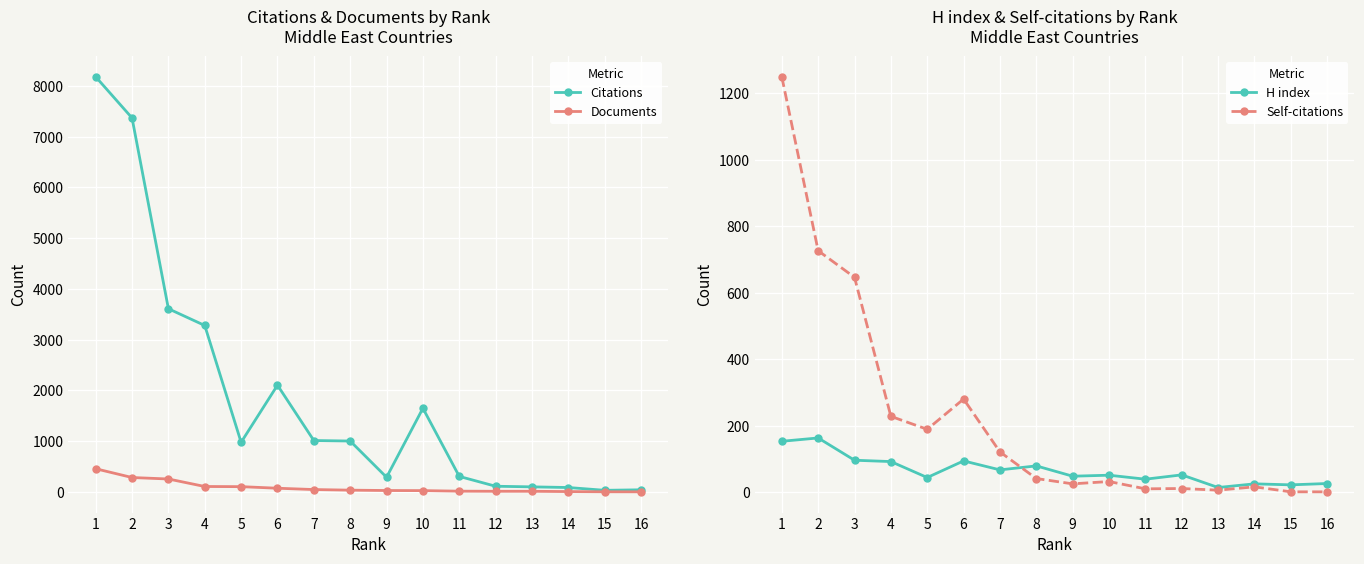

Between 7 and 9, which series saw the biggest shift?

Citations